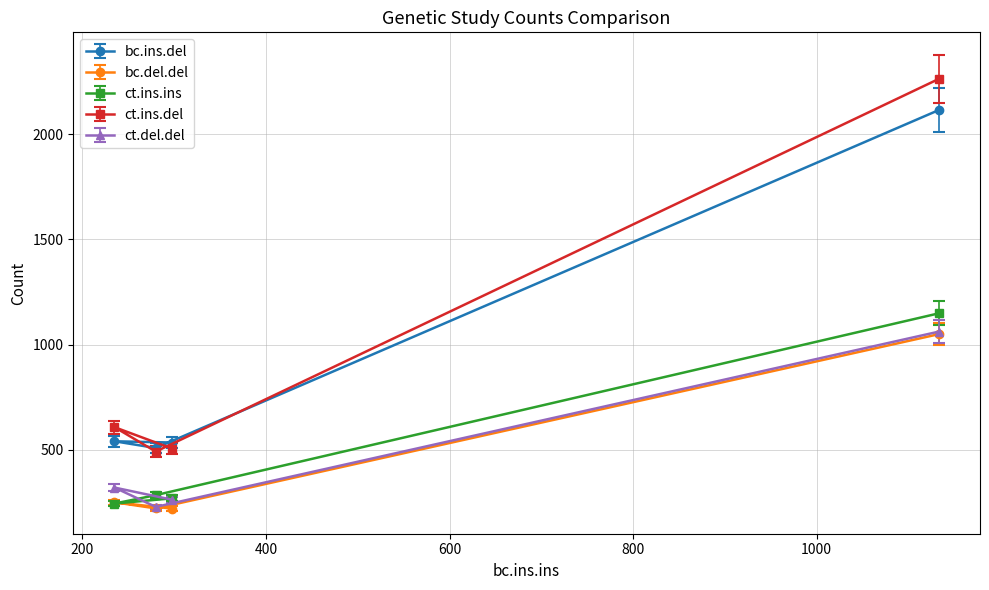

Which series has the widest spread of values?

ct.ins.del